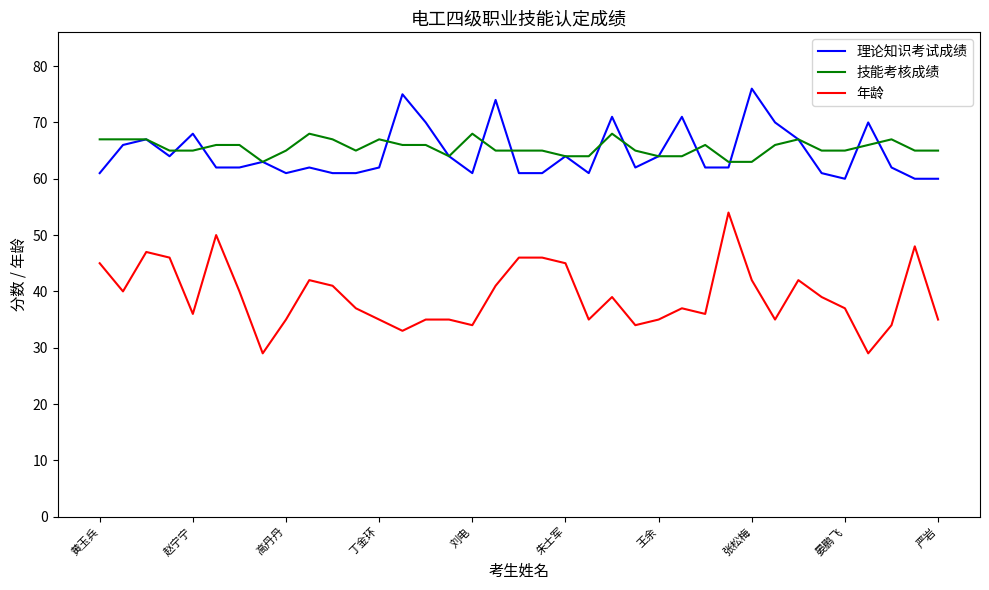

Which series has the widest spread of values?

年龄